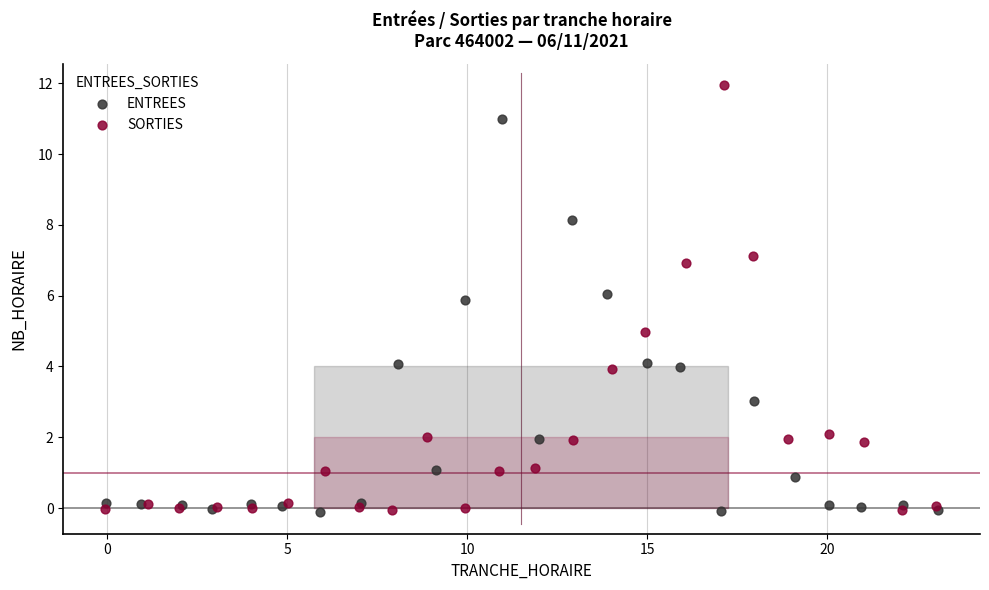

Which series has the largest Y range (max minus min)?

SORTIES